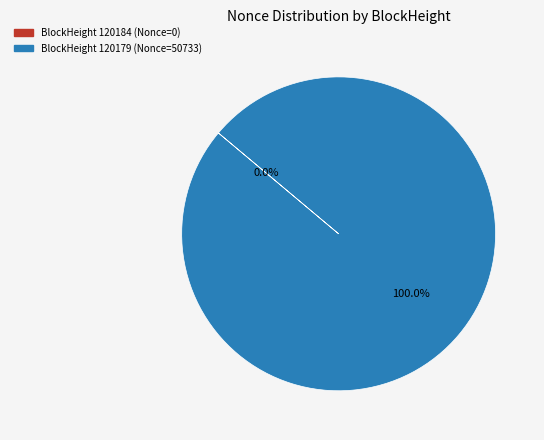

Is there any slice that represents more than half of the pie?

Yes